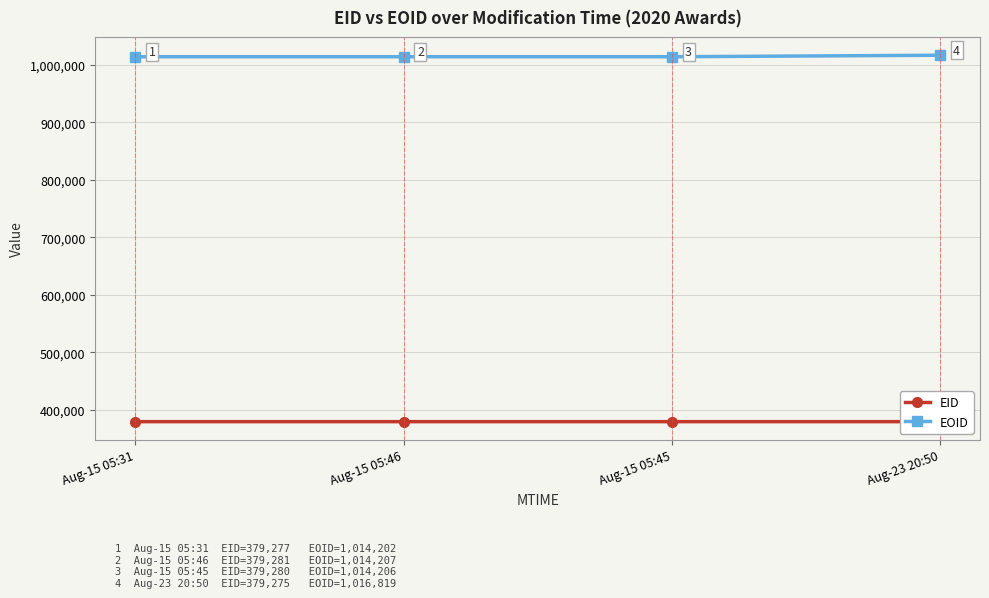

How many distinct data groups are displayed?

2